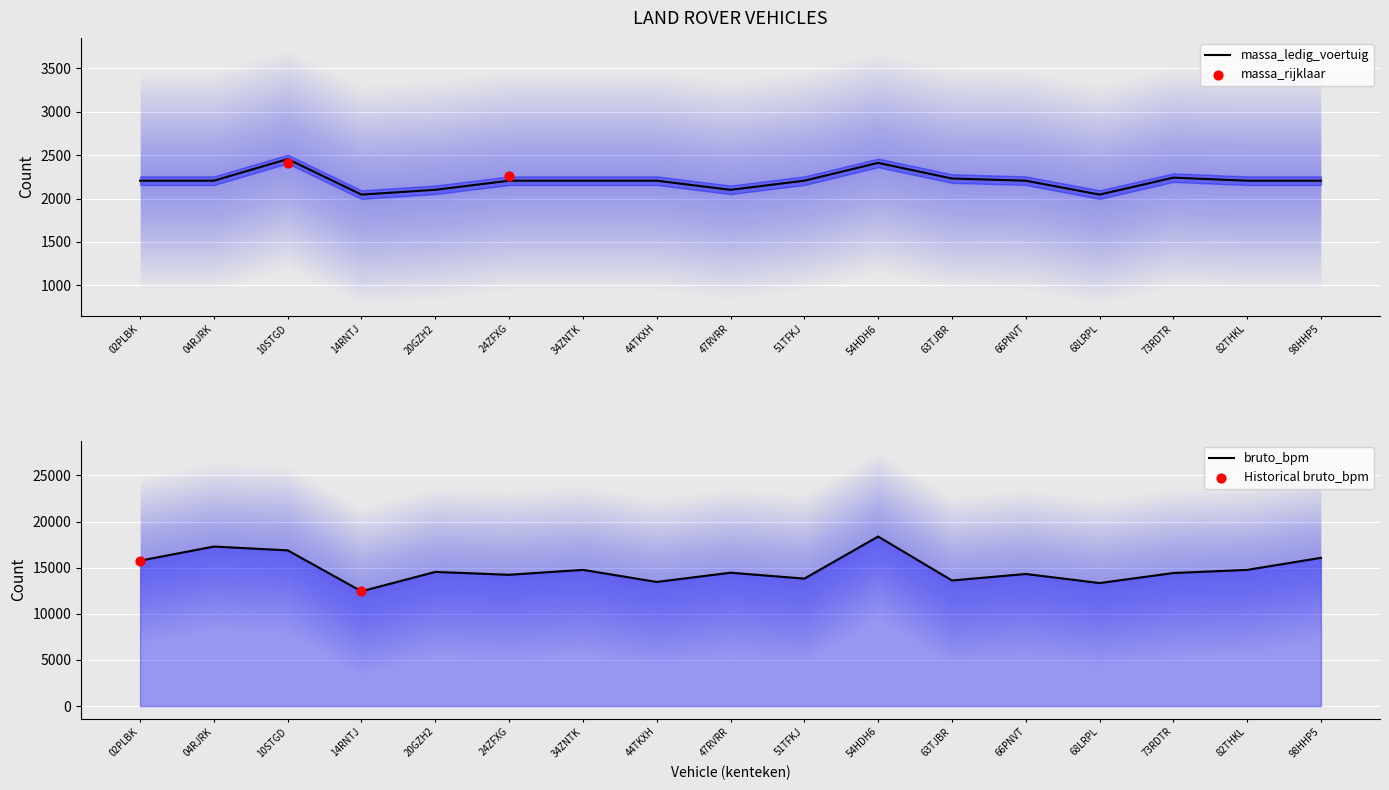

Which series reaches the minimum Y coordinate?

massa_ledig_voertuig